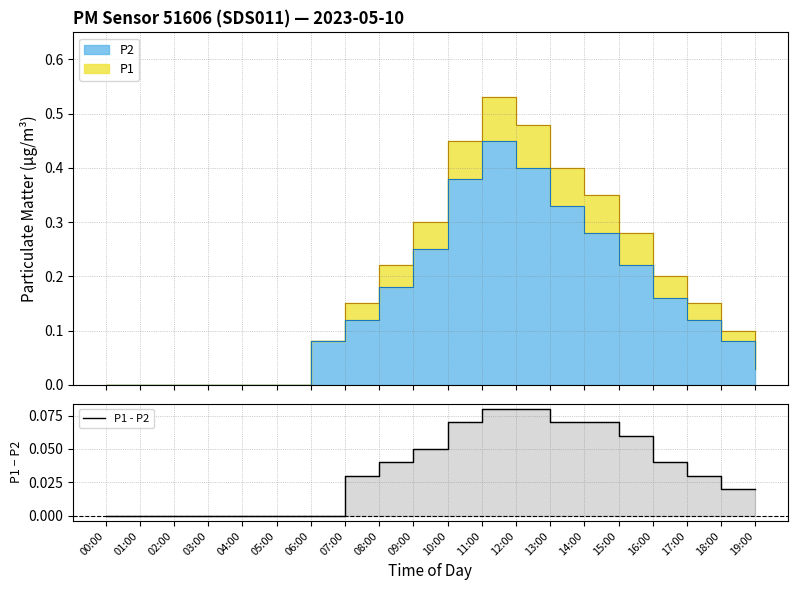

List the labels in order of value, smallest first.

00:00, 01:00, 02:00, 03:00, 04:00, 05:00, 06:00, 18:00, 19:00, 07:00, 17:00, 08:00, 16:00, 09:00, 15:00, 14:00, 10:00, 13:00, 12:00, 11:00